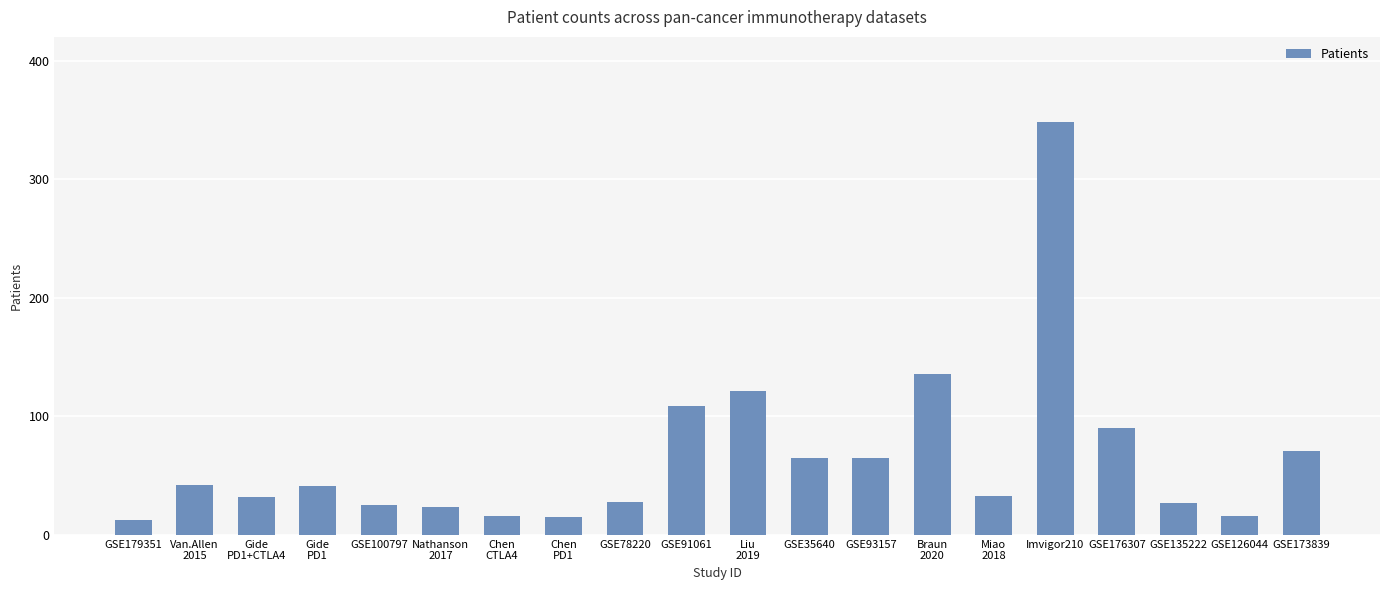

What is the smallest value displayed?

13